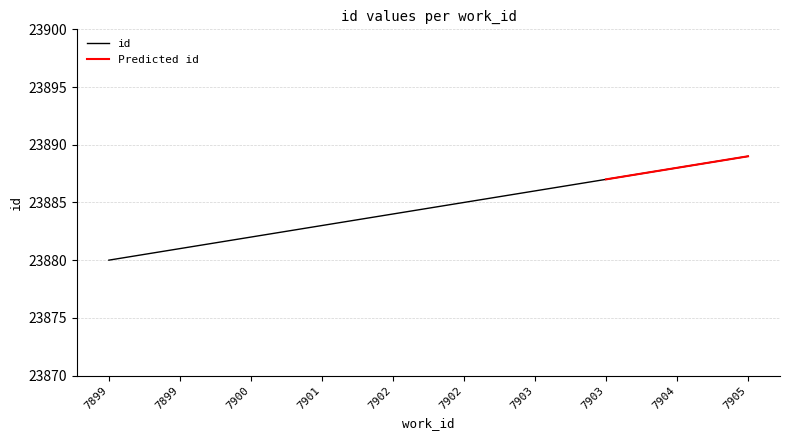

Does the chart display data point markers on the line(s)?

No